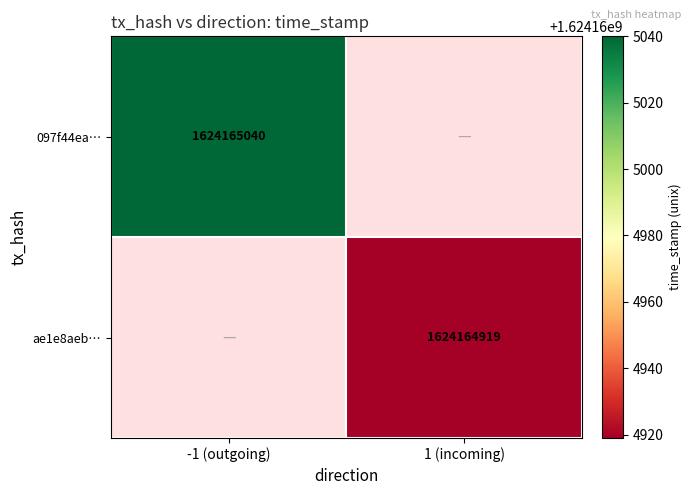

How many categories are shown in the chart?

2